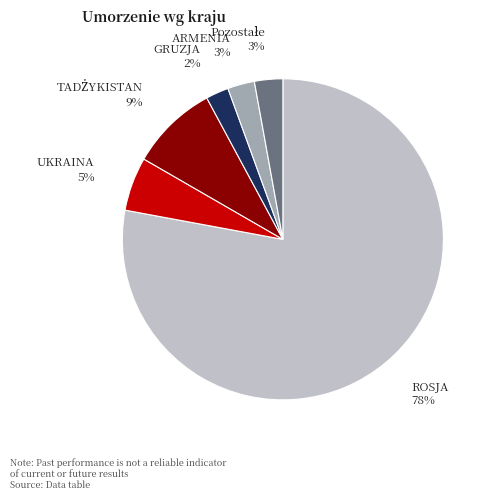

Which has a higher value, ARMENIA or UKRAINA?

UKRAINA